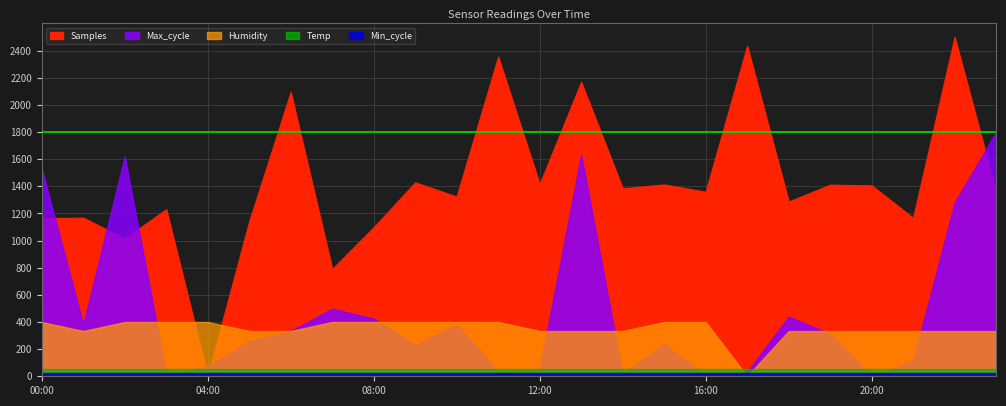

At which label does Humidity reach its minimum?

17:00